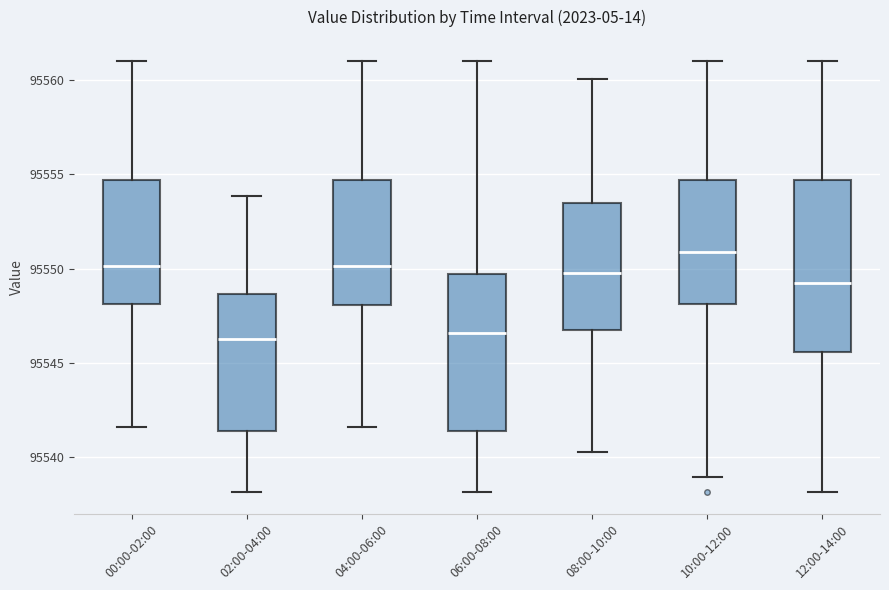

Where is the lower edge of the box for 04:00-06:00 on the y-axis? The values are not printed on the chart, so give them approximately, as read against the axis.

95548.0